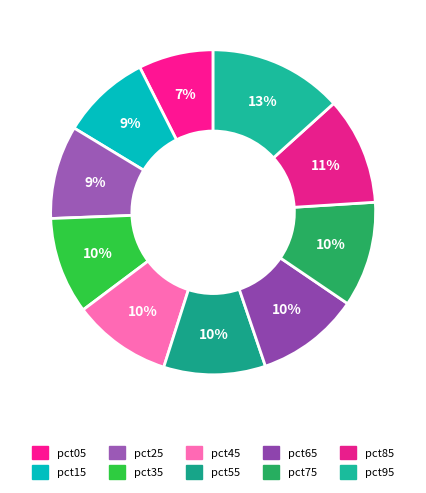

What is the largest slice in the pie chart?

pct95